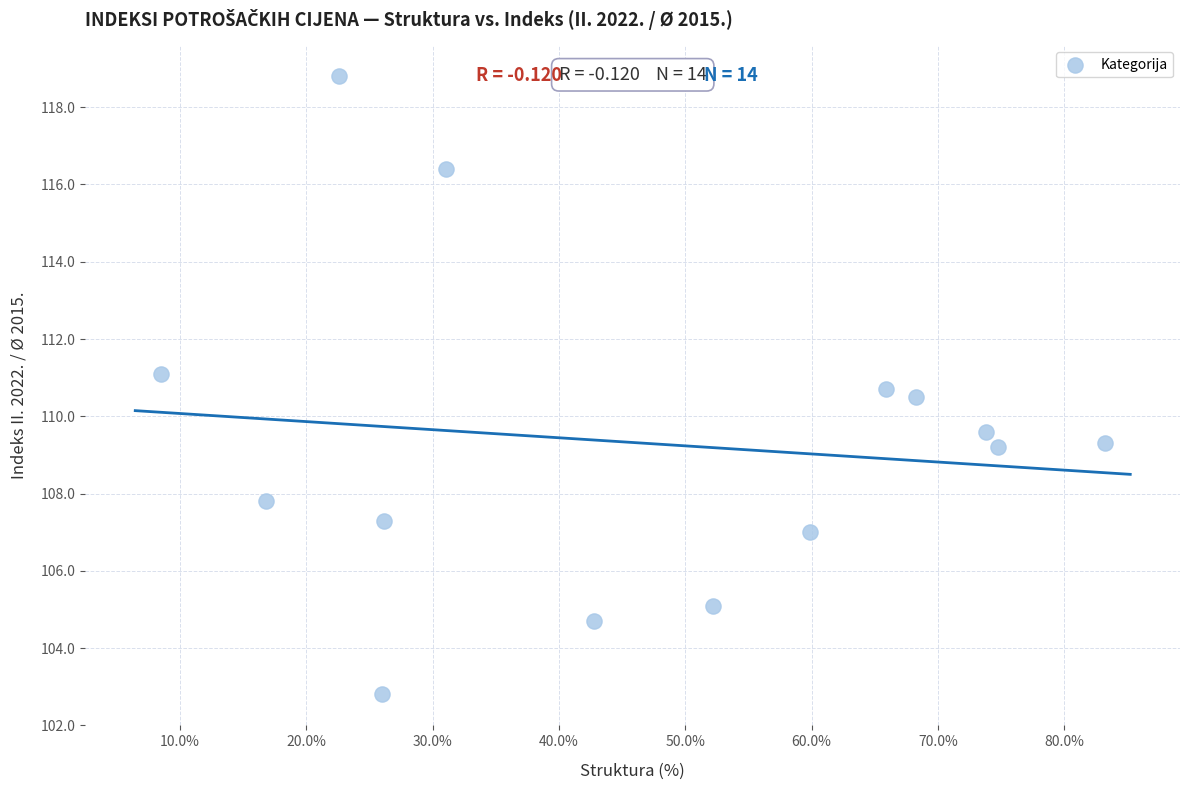

What is the range of Y values (max minus min)?

16.0